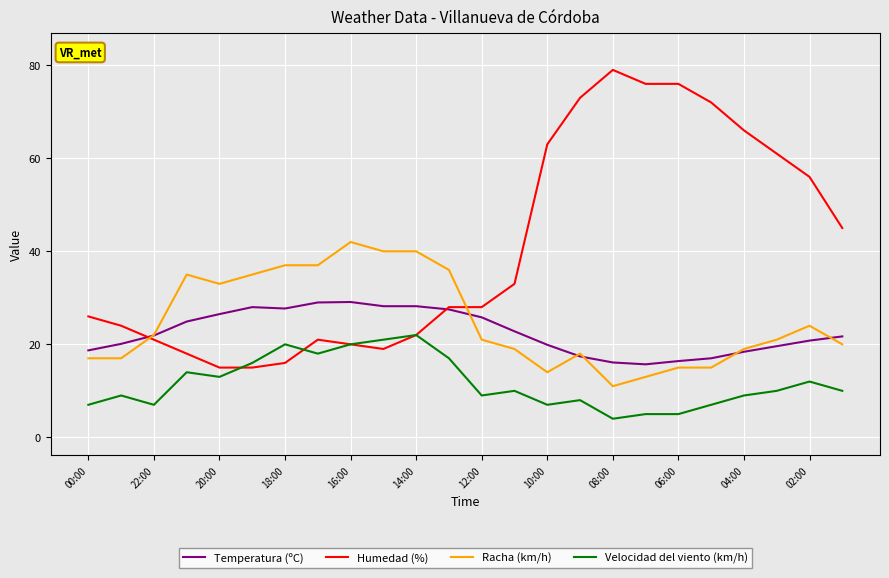

True or false: Velocidad del viento (km/h) and Temperatura (ºC) cross at least once.

False